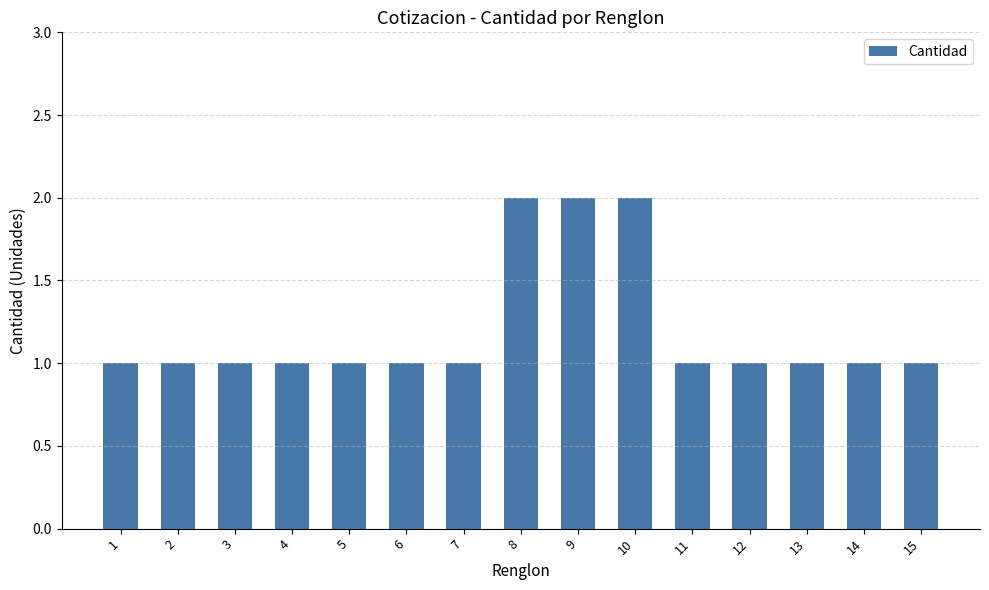

The value at 2 is 1. True or false?

True